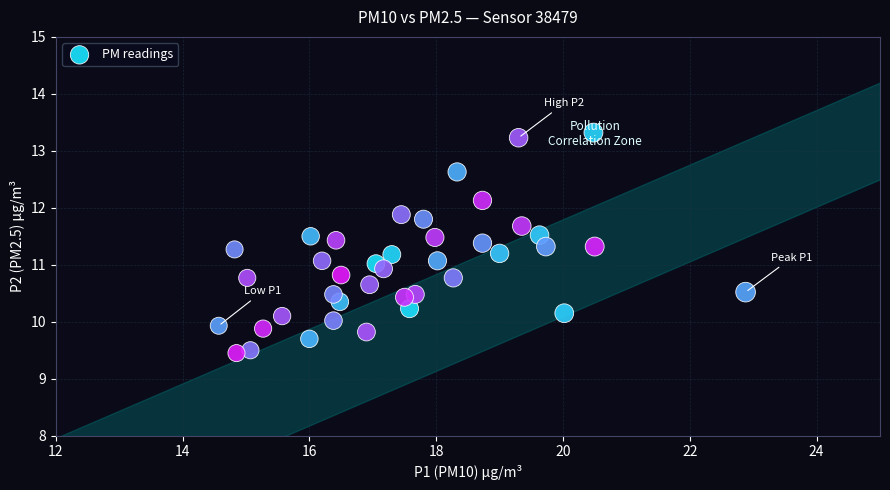

What is the range of Y values (max minus min)?

3.9